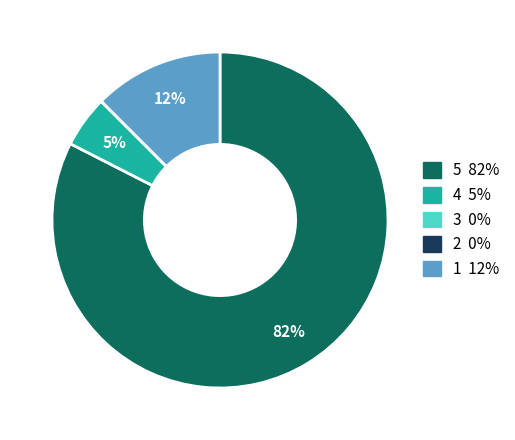

To the nearest percent, what is the average slice percentage?

20%